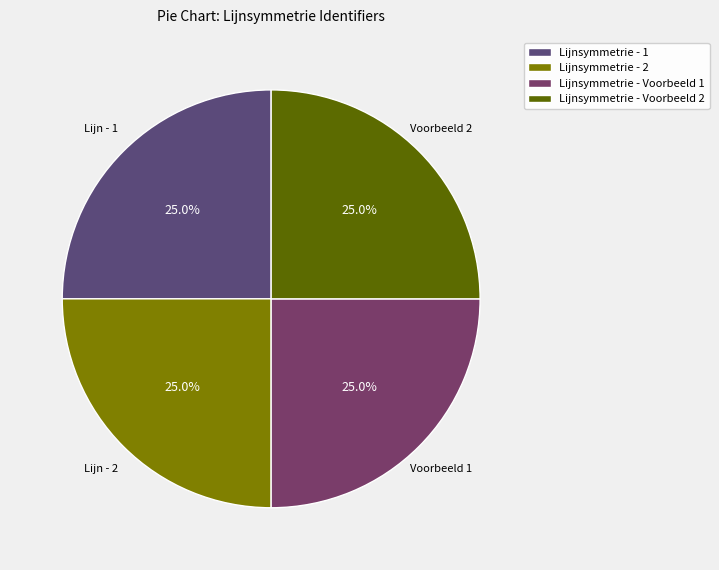

Is the sum of Lijnsymmetrie - Voorbeeld 1 and Lijnsymmetrie - 1 greater than half?

No